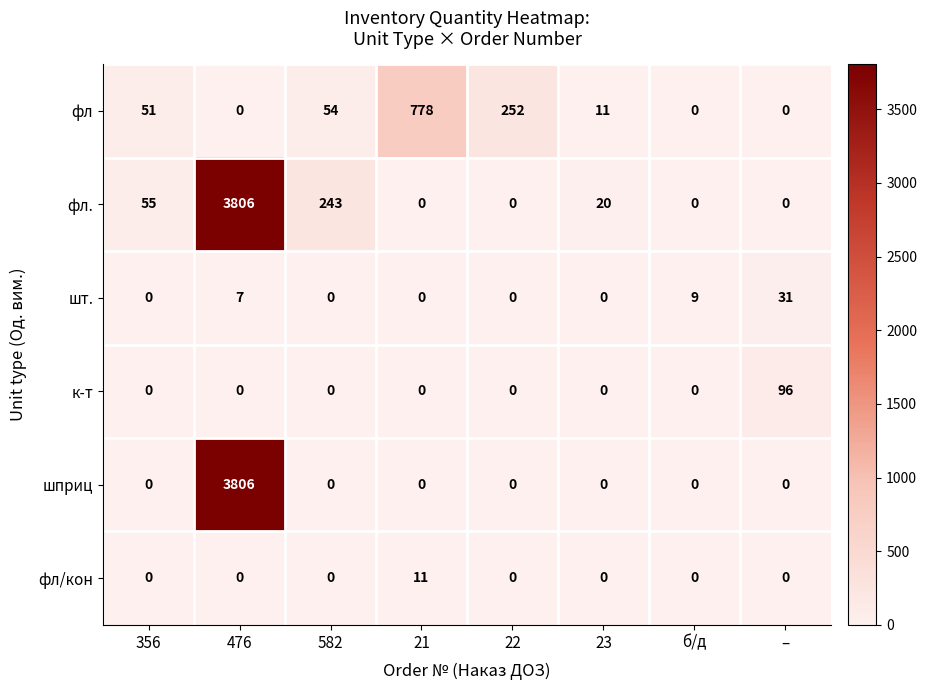

What is the greatest value displayed?

3806